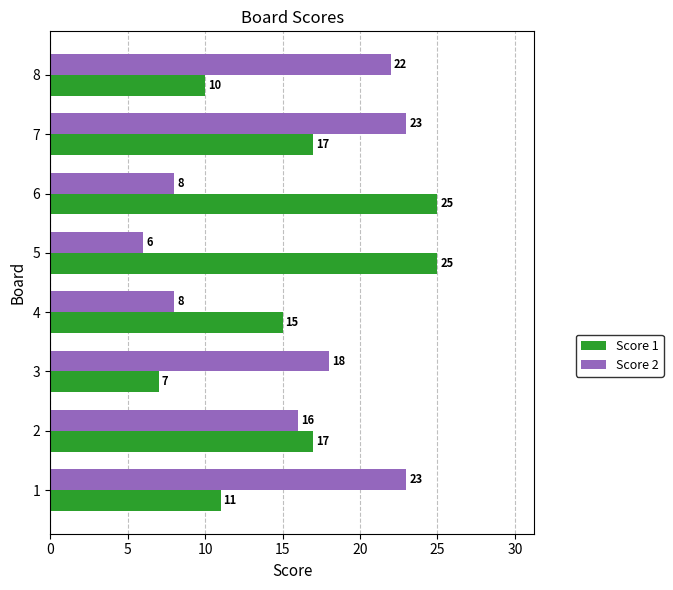

How many series are shown in this chart?

2